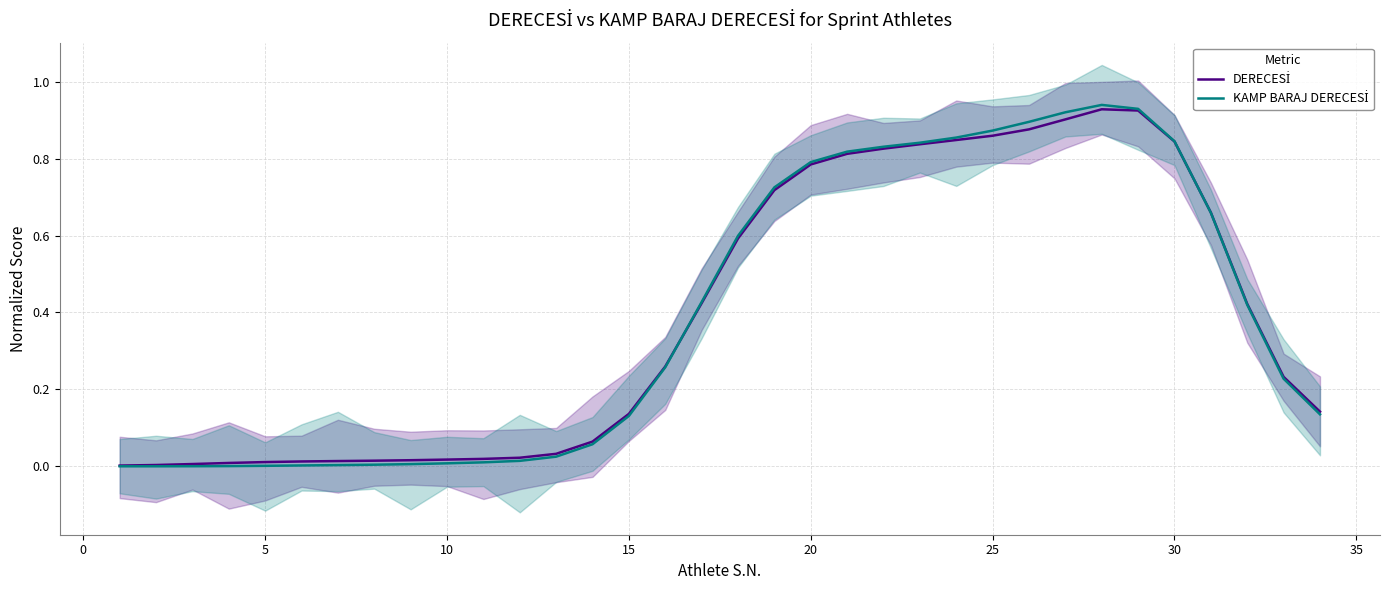

Is it true that DERECESİ equals 0.1 at 15?

False